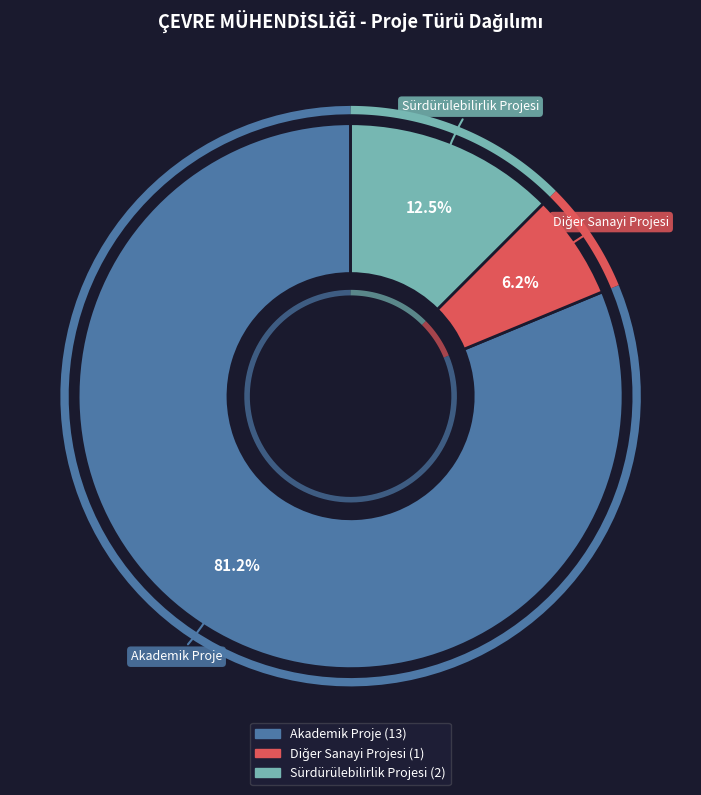

Between Akademik Proje and Diğer Sanayi Projesi, which is larger?

Akademik Proje